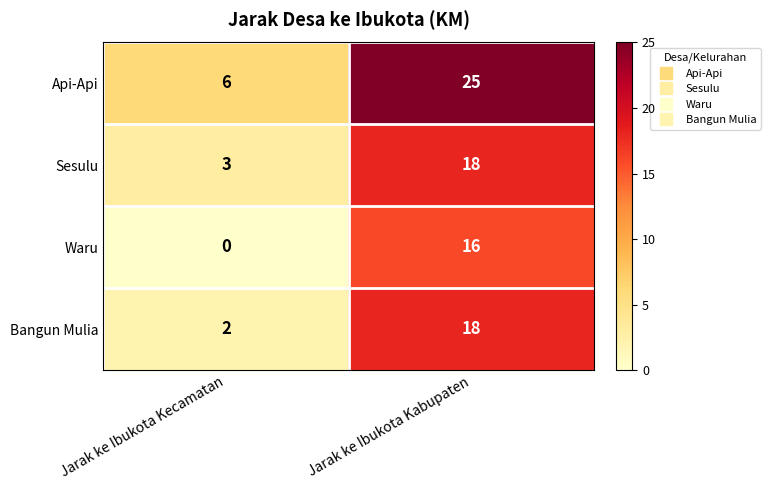

The Bangun Mulia series shows 2 at Jarak ke Ibukota Kecamatan. True or false?

True